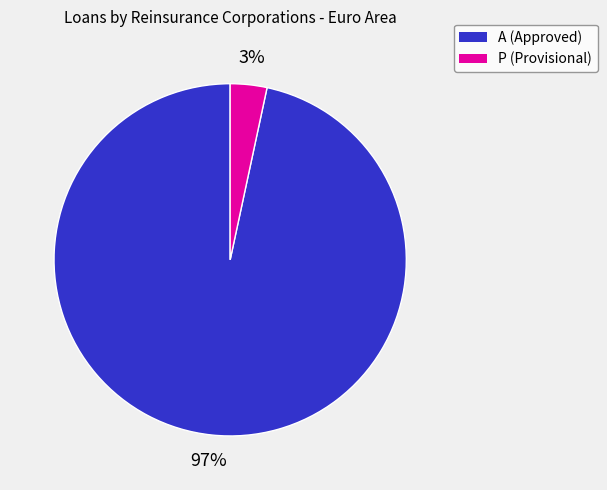

To the nearest percent, what is the average slice percentage?

50%